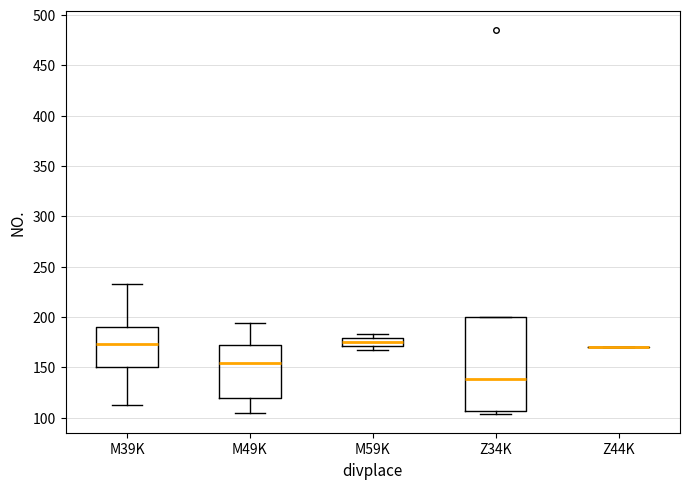

Which box is the tallest, from its lower edge to its upper edge?

Z34K